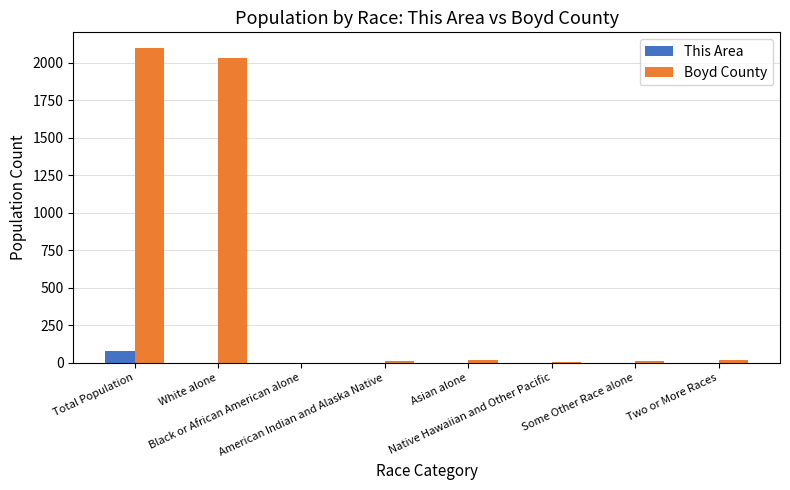

What is the label of the 3rd bar from the left?

Black or African American alone